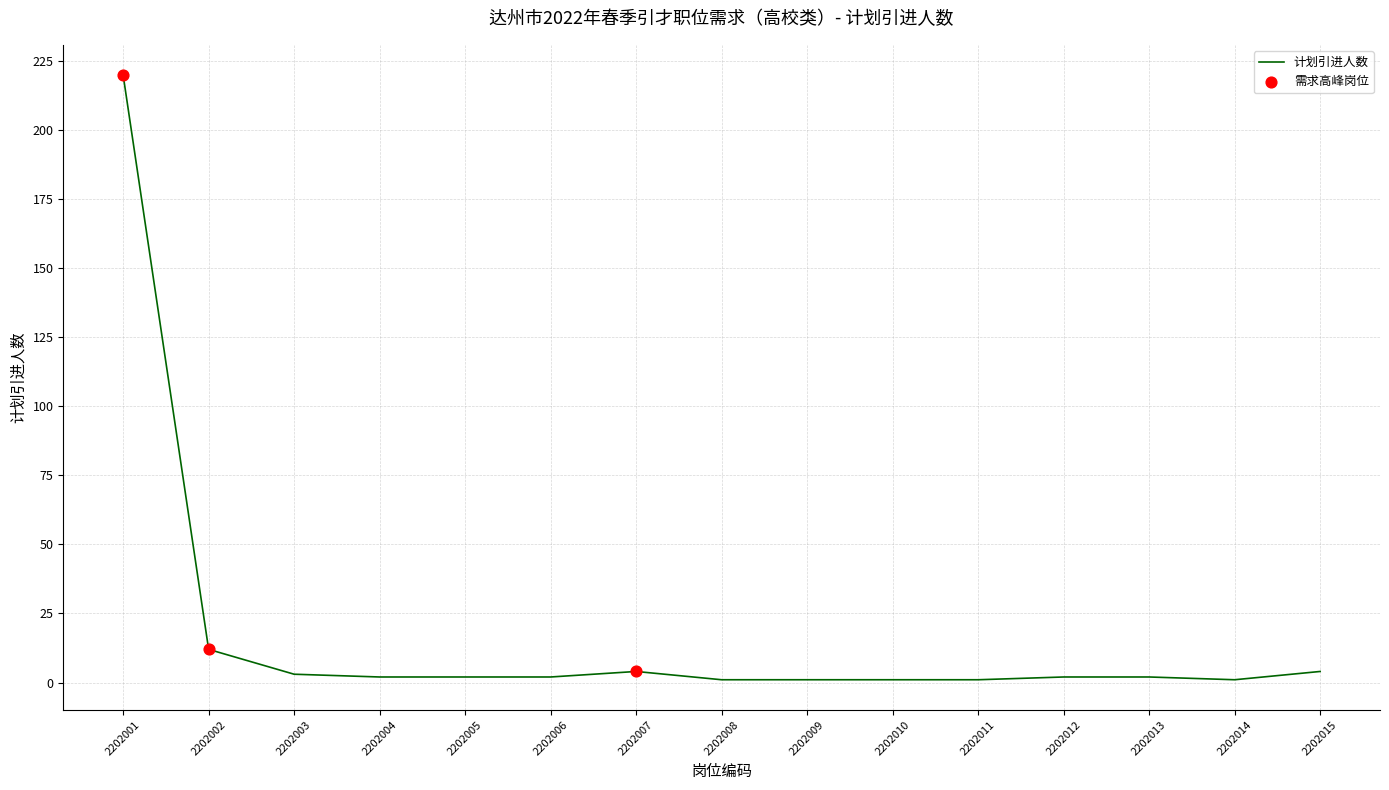

What is the change in value from 2202001 to 2202010?

-219